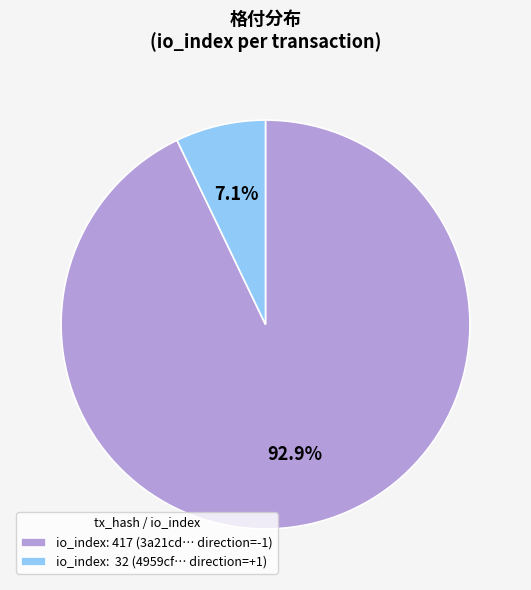

Is there any slice that represents more than half of the pie?

Yes